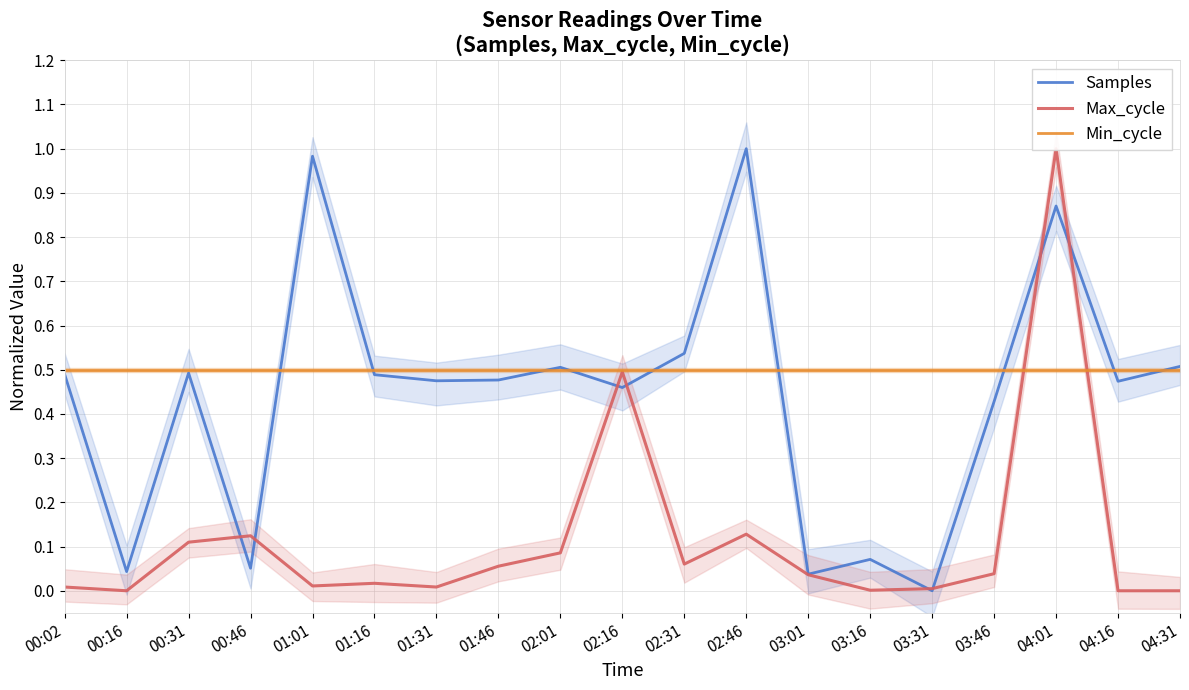

How many data points does each series have?

19